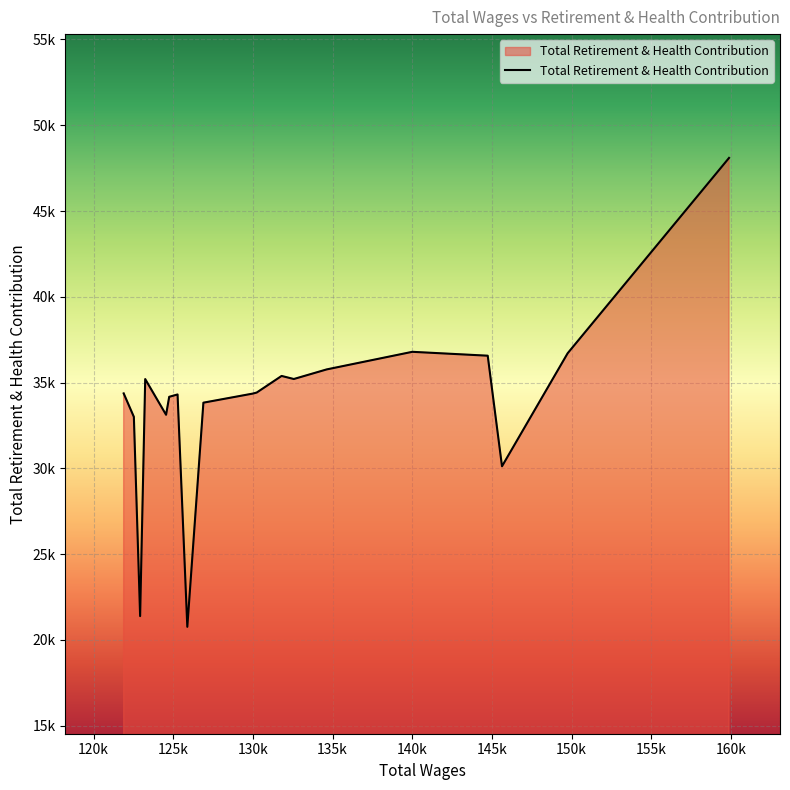

Does the chart have visible grid lines?

Yes